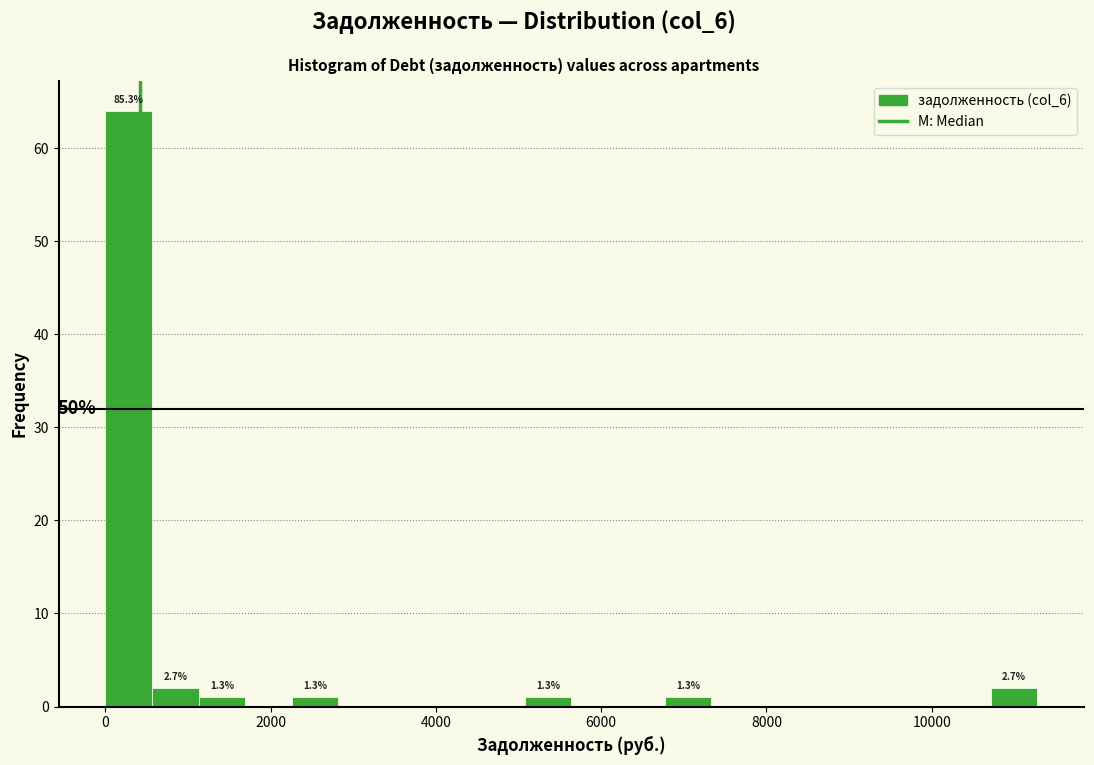

Around what value on the x-axis is the tallest bar? Give the approximate position of its centre, as read against the axis.

200